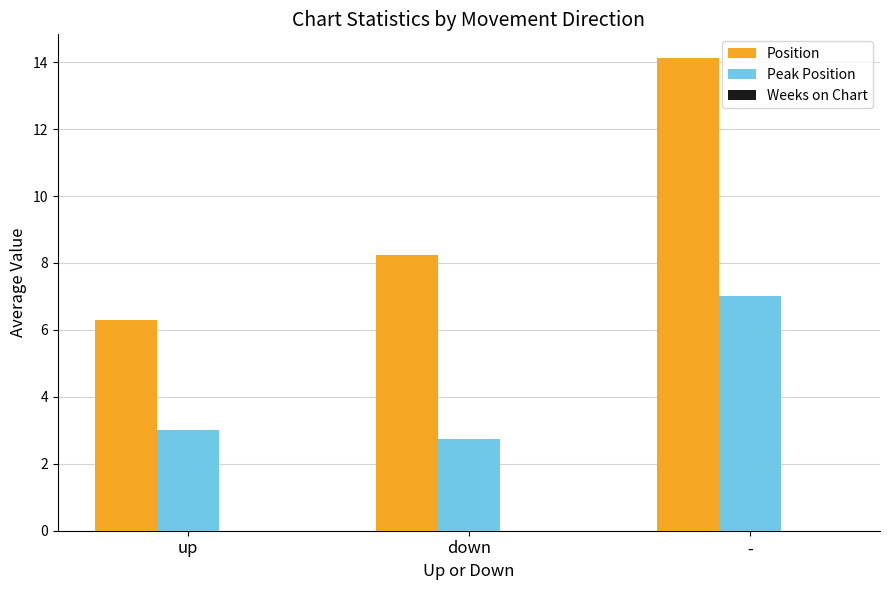

At which label does Peak Position reach its peak?

-